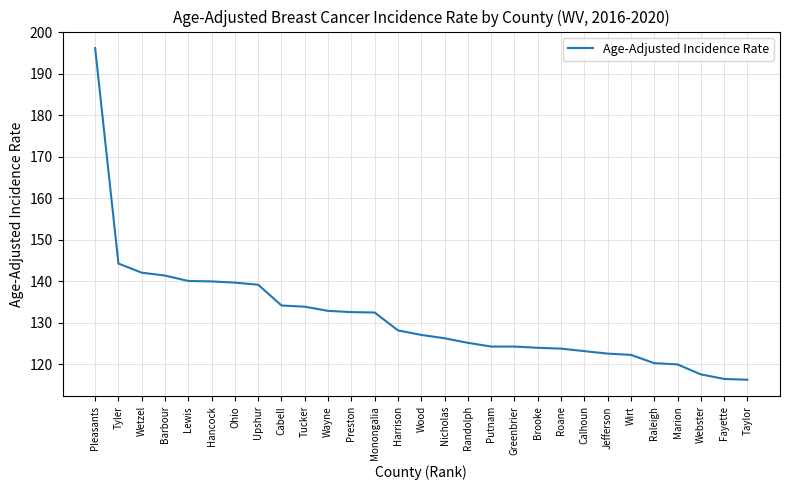

At which label is the value closest to 156?

Tyler